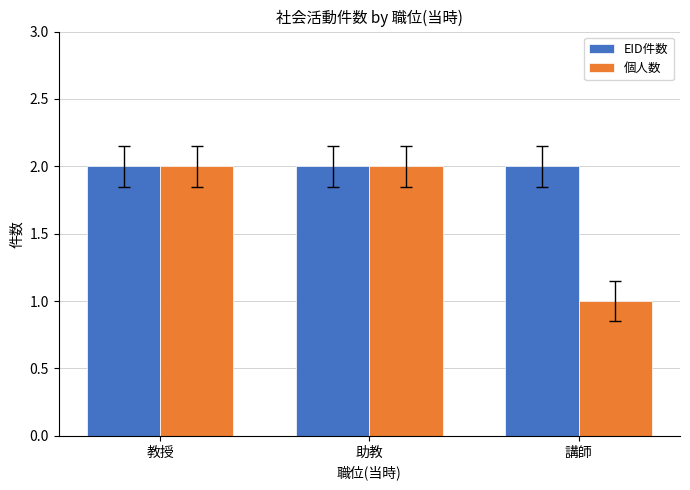

Reading left to right, what are all the values shown in this chart?

EID件数: 2	2	2
個人数: 2	2	1